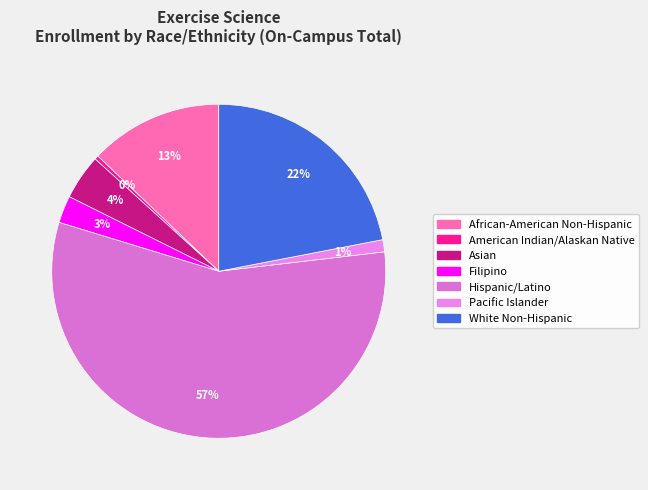

To the nearest percent, what is the difference between the White Non-Hispanic and Pacific Islander slice percentages?

21%